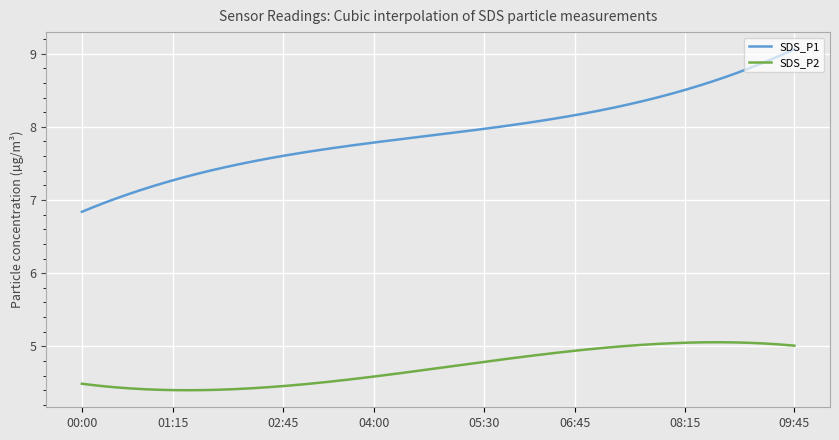

List the series in order of their overall mean, lowest first.

SDS_P2, SDS_P1